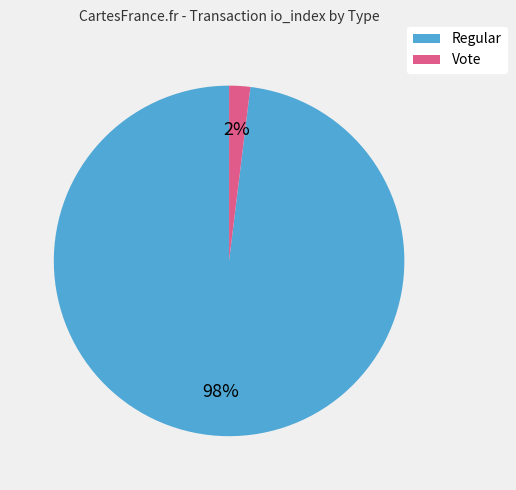

Combined, do Vote and Regular account for over 50%?

Yes